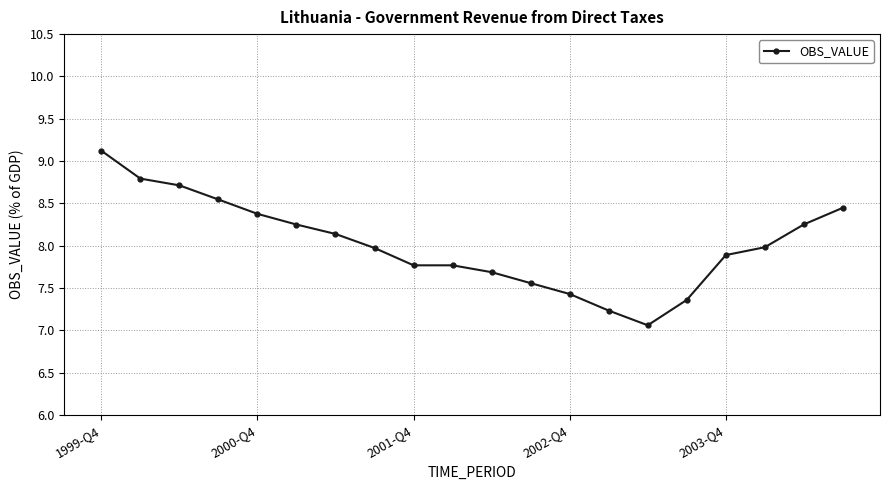

What is the difference between the maximum and minimum values?

2.1